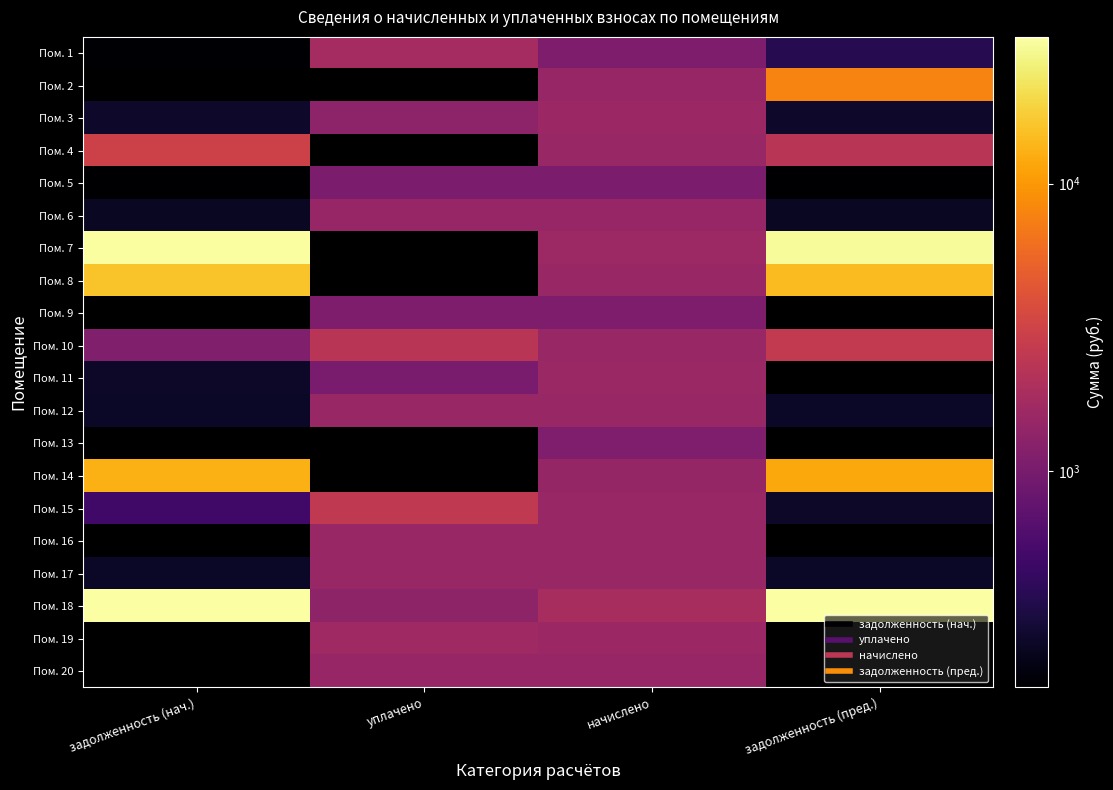

At which category does the chart reach its peak across all series?

задолженность (нач.)